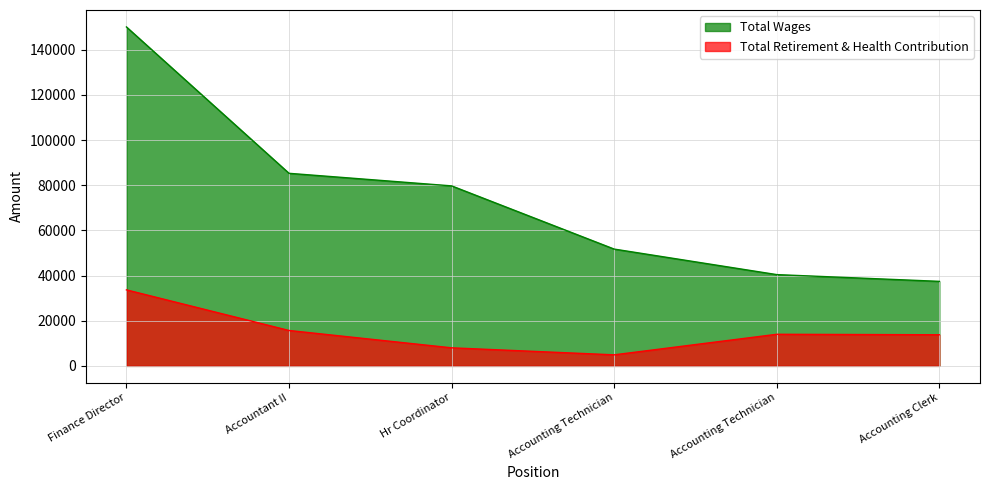

True or false: Total Retirement & Health Contribution and Total Wages intersect in this chart.

False